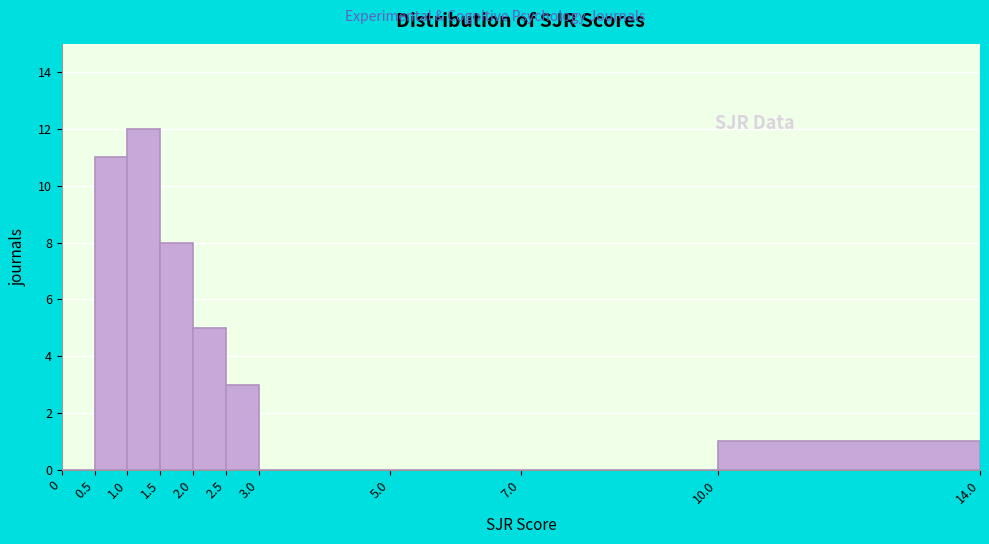

Reading left to right, list every bar in this chart as the range it spans on the x-axis followed by its height. The values are not printed on the chart, so give them approximately, as read against the axis.

0 to 0.5: 0
0.5 to 1.0: 11
1.0 to 1.5: 12
1.5 to 2.0: 8
2.0 to 2.5: 5
2.5 to 3.0: 3
3.0 to 5.0: 0
5.0 to 7.0: 0
7.0 to 10.0: 0
10.0 to 14.0: 1